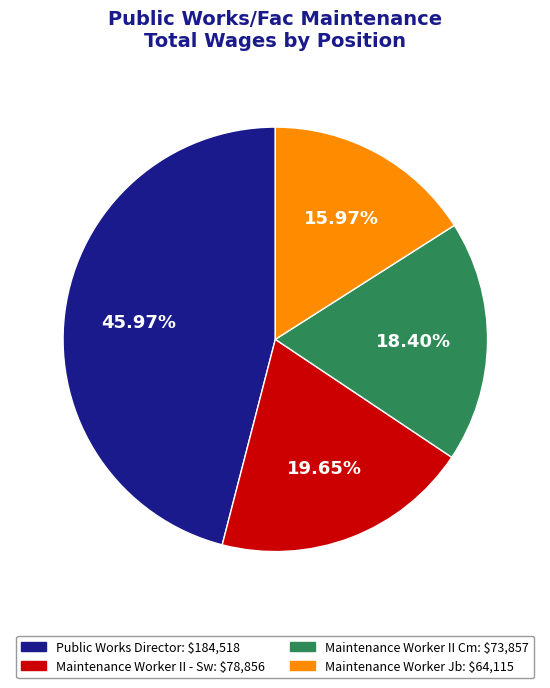

Which category has the biggest portion of the pie?

Public Works Director